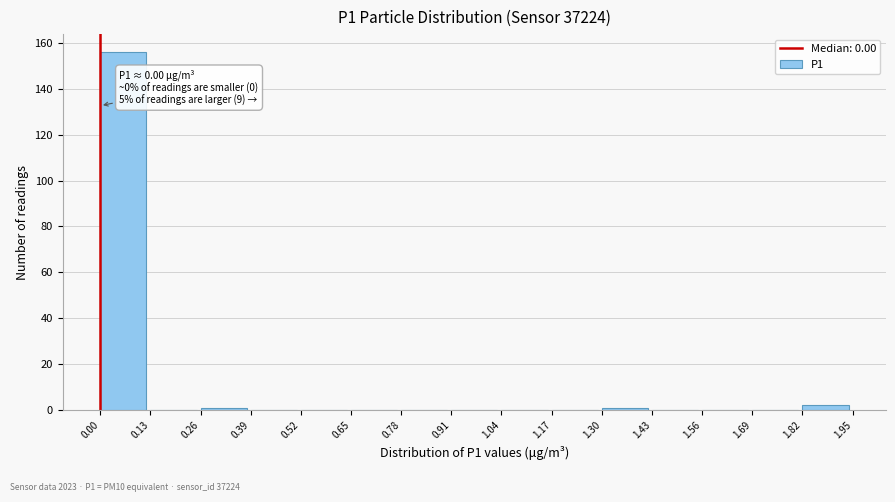

Over which range of the x-axis is the bar tallest?

0.00 to 0.13